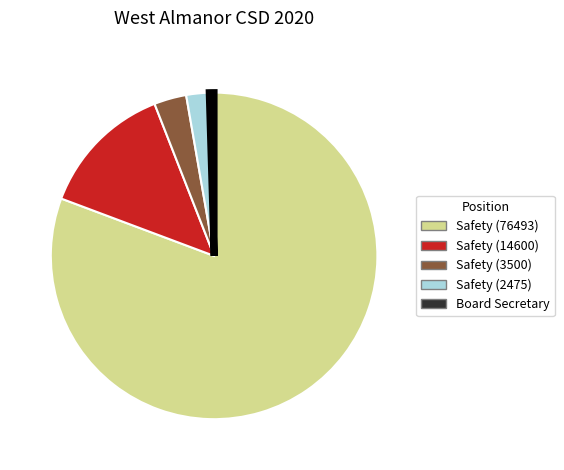

True or false: Safety (3500) accounts for 3% of the total.

True